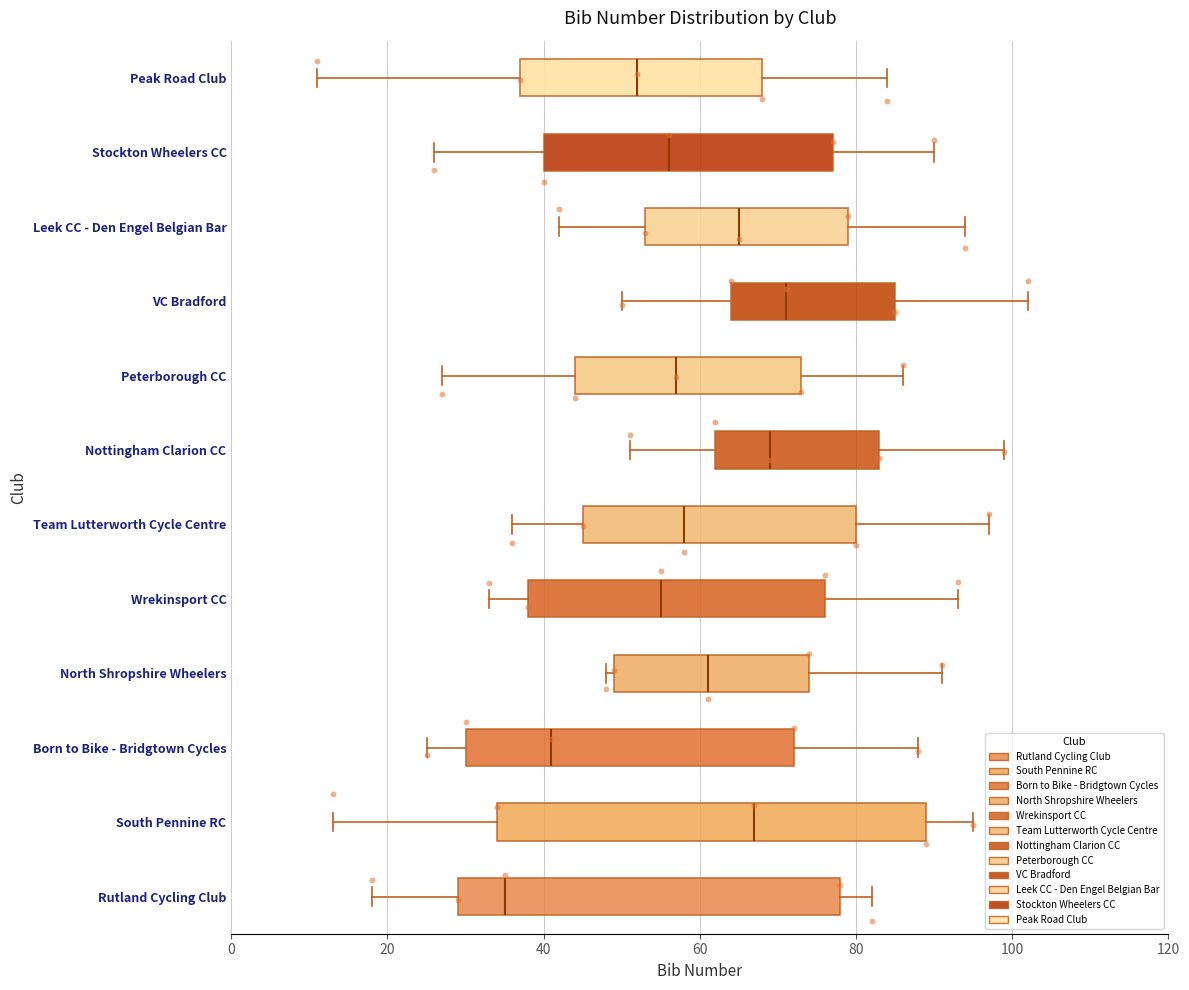

Reading bottom to top, transcribe this box plot: for each box, give where its median line is, the range the box spans, and where its two whiskers end, as read against the x-axis. The values are not printed on the chart, so give them approximately, as read against the axis.

Rutland Cycling Club: median 36, box 30 to 78, whiskers 18 to 82
South Pennine RC: median 68, box 34 to 90, whiskers 14 to 96
Born to Bike - Bridgtown Cycles: median 42, box 30 to 72, whiskers 26 to 88
North Shropshire Wheelers: median 62, box 50 to 74, whiskers 48 to 92
Wrekinsport CC: median 56, box 38 to 76, whiskers 34 to 94
Team Lutterworth Cycle Centre: median 58, box 46 to 80, whiskers 36 to 98
Nottingham Clarion CC: median 70, box 62 to 84, whiskers 52 to 100
Peterborough CC: median 58, box 44 to 74, whiskers 28 to 86
VC Bradford: median 72, box 64 to 86, whiskers 50 to 102
Leek CC - Den Engel Belgian Bar: median 66, box 54 to 80, whiskers 42 to 94
Stockton Wheelers CC: median 56, box 40 to 78, whiskers 26 to 90
Peak Road Club: median 52, box 38 to 68, whiskers 12 to 84